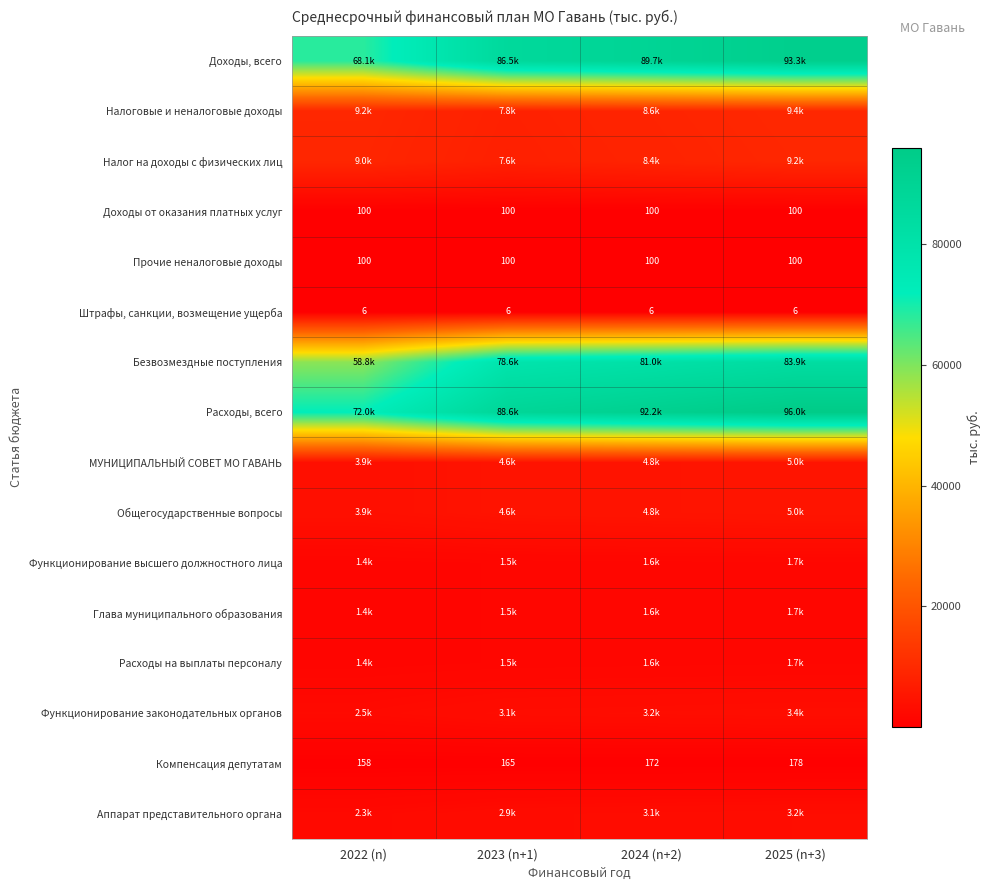

What is the difference between the second highest and second lowest values in the Компенсация депутатам series?

7.0